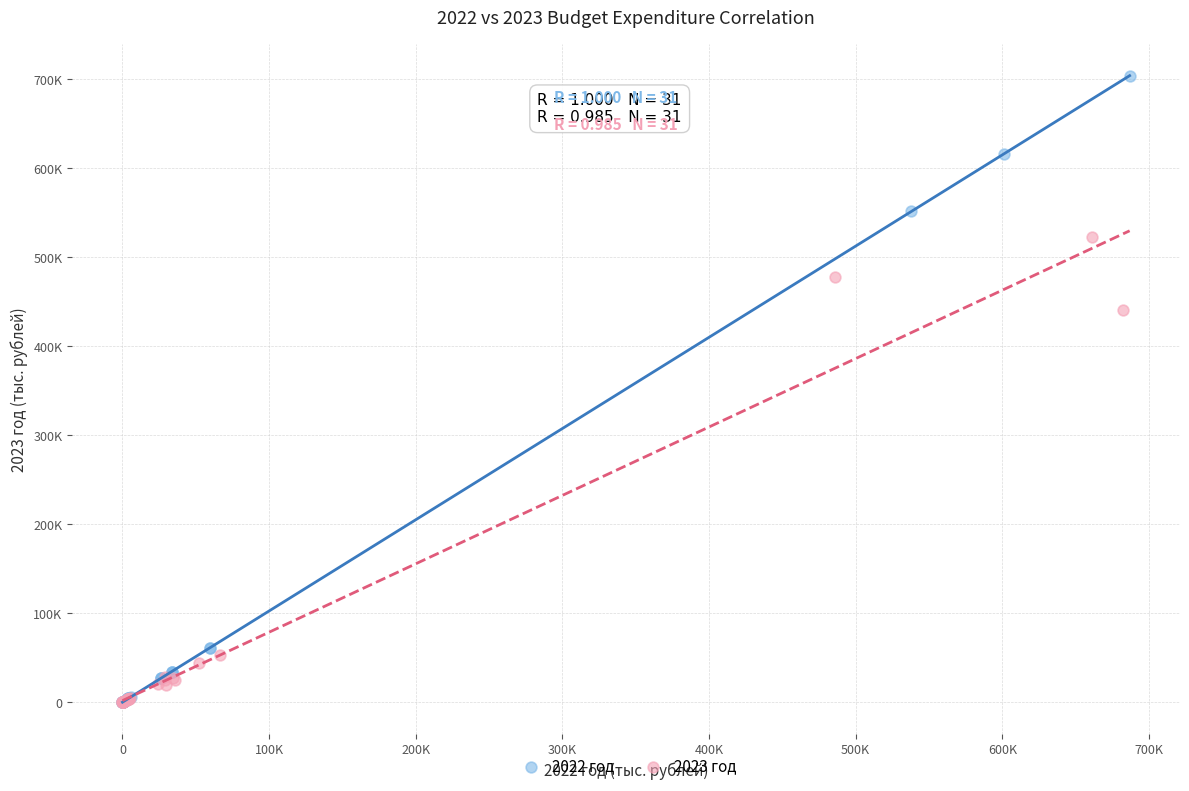

What are all the series names shown in the legend?

2022 год, 2023 год